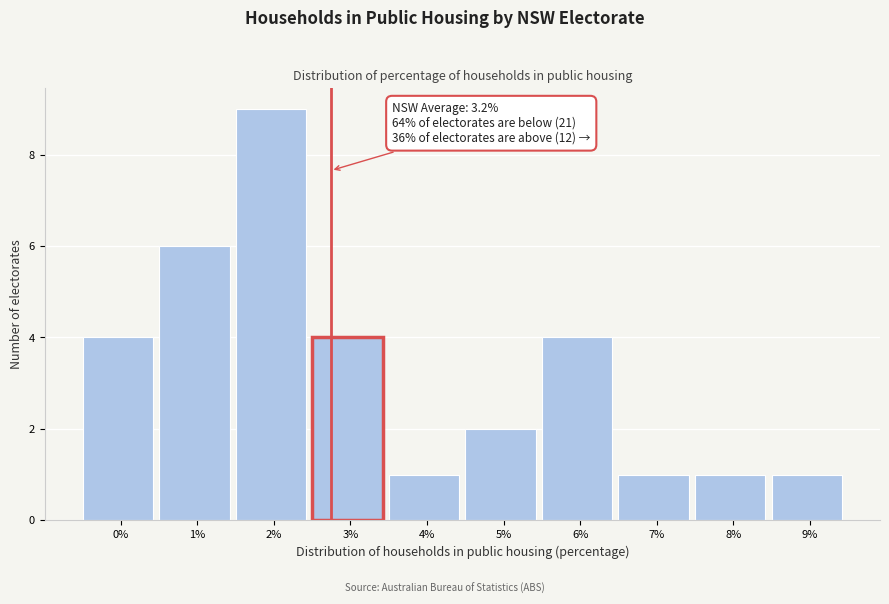

Reading right to left, transcribe all the data shown in this chart.

9%=1	8%=1	7%=1	6%=4	5%=2	4%=1	3%=4	2%=9	1%=6	0%=4